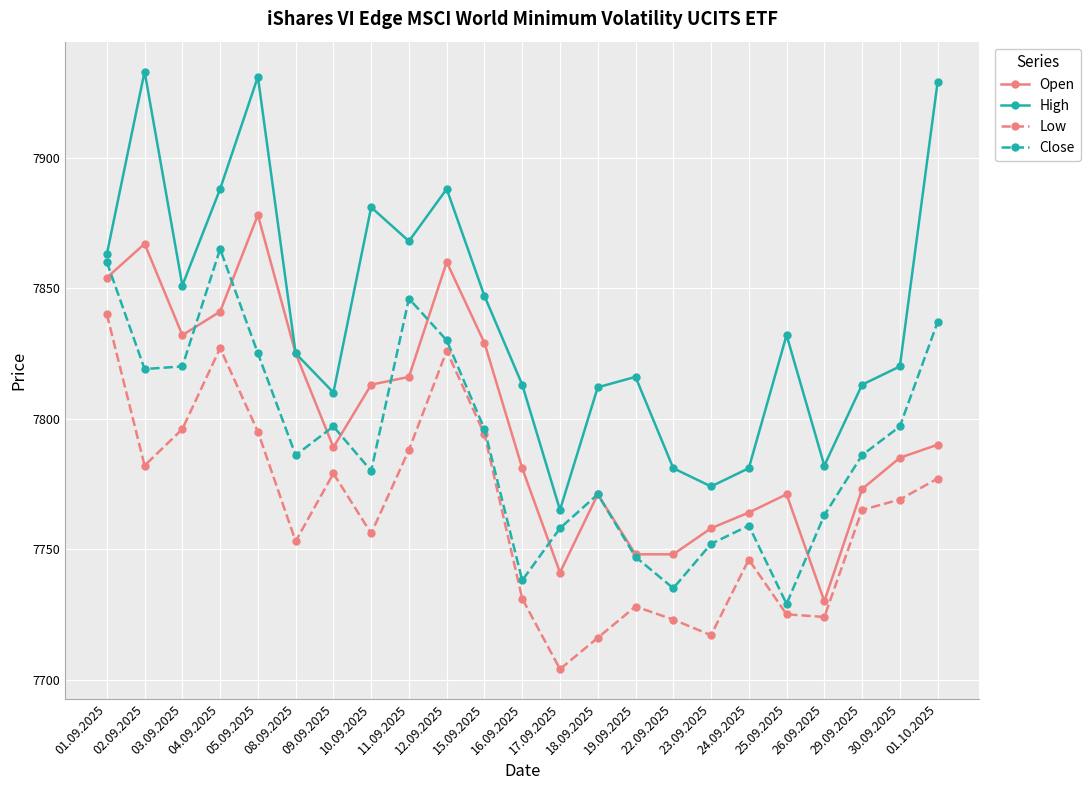

What value does the Open series have at 10.09.2025, to the nearest 50?

7800